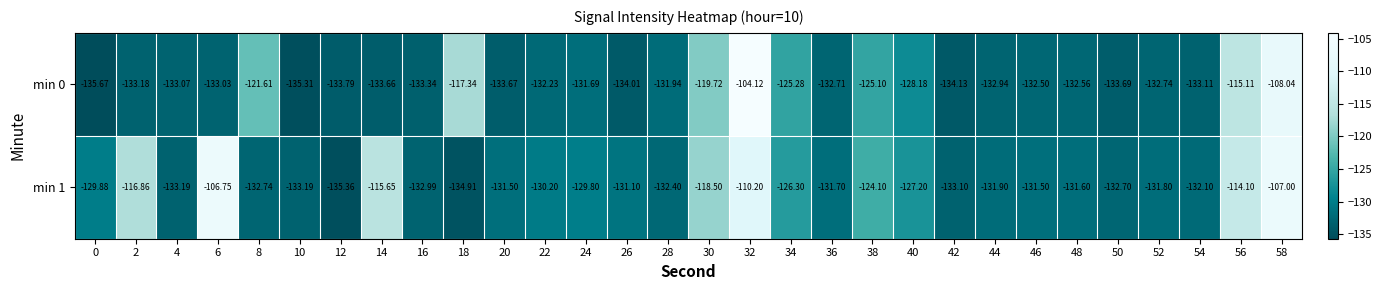

Which series changed the most between 18 and 50?

min 0